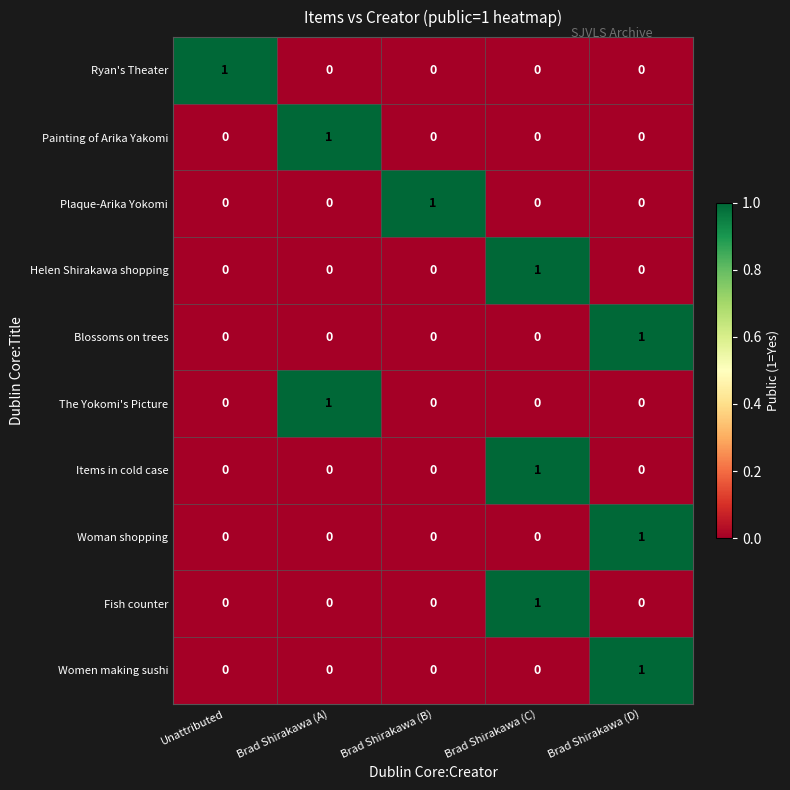

What is the total value across all series at Brad Shirakawa (C)?

3